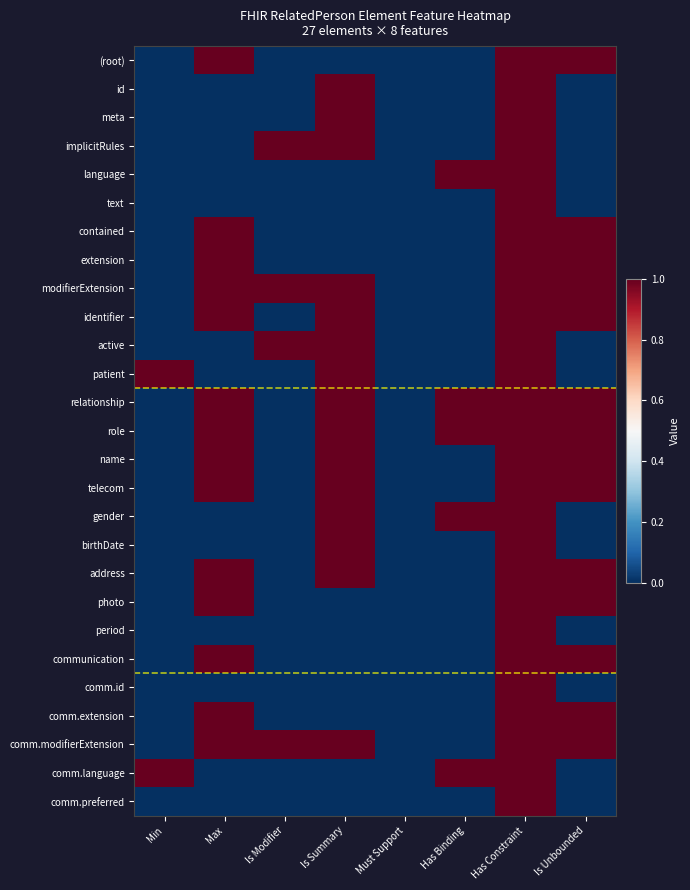

At how many categories does at least one series exceed 0?

7